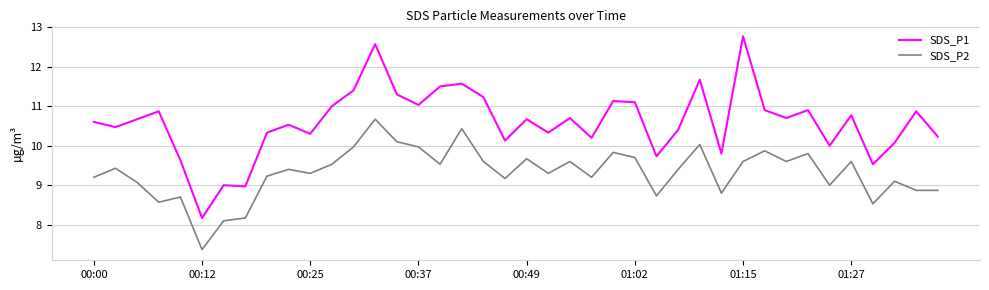

What is the difference between the maximum and minimum values in the SDS_P1 series?

4.6